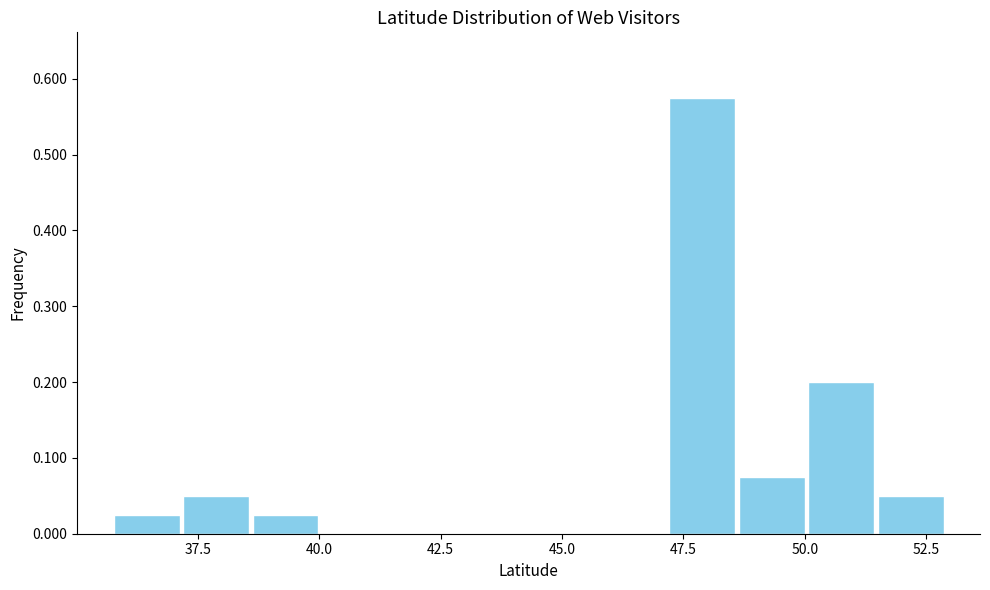

Around what value on the x-axis is the tallest bar? Give the approximate position of its centre, as read against the axis.

48.0